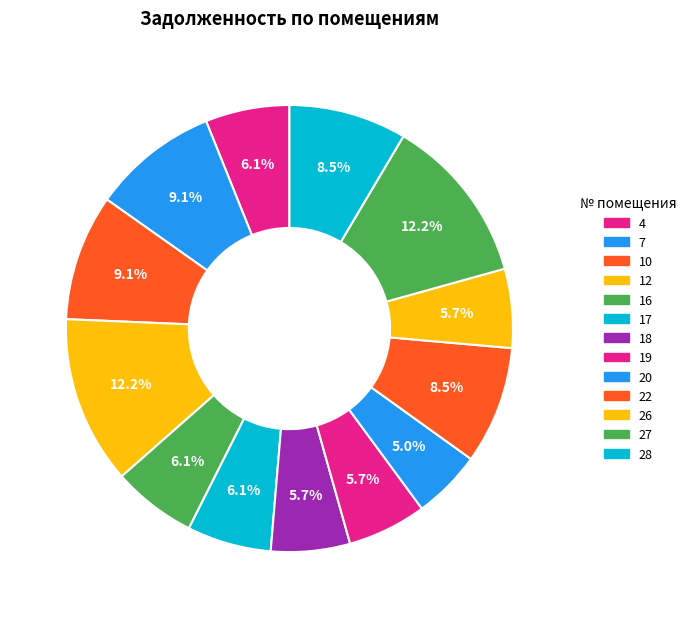

How many segments does this pie chart have?

13